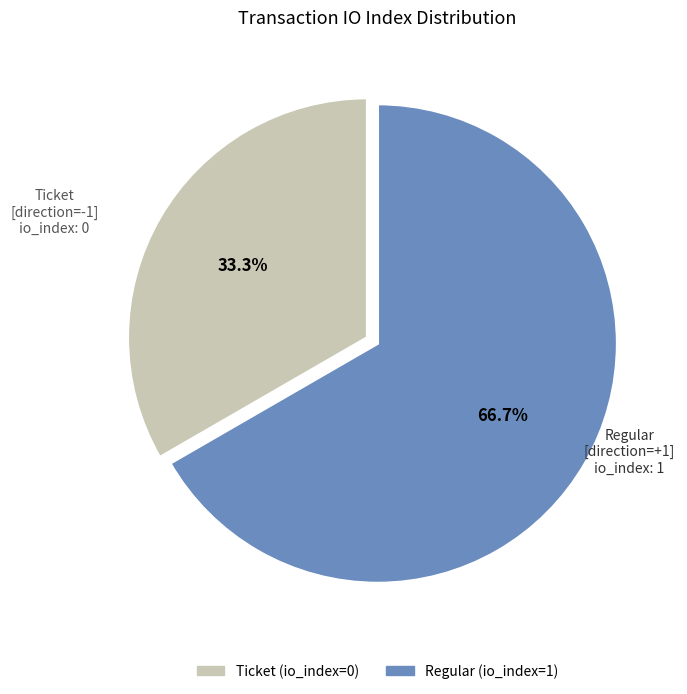

To the nearest percent, what is the difference between the largest and smallest slice percentages?

33%